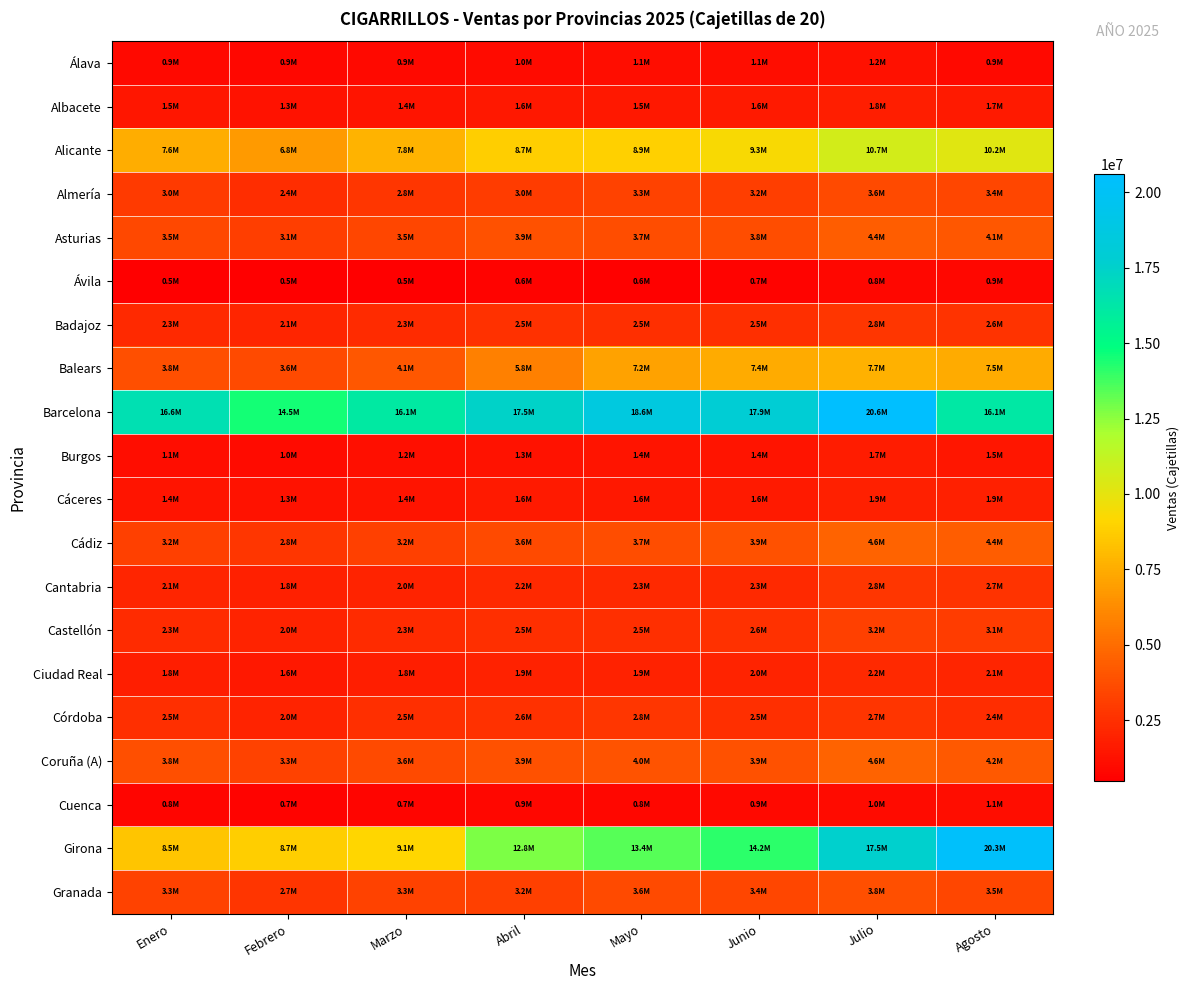

Which series has the largest total across all categories?

Barcelona